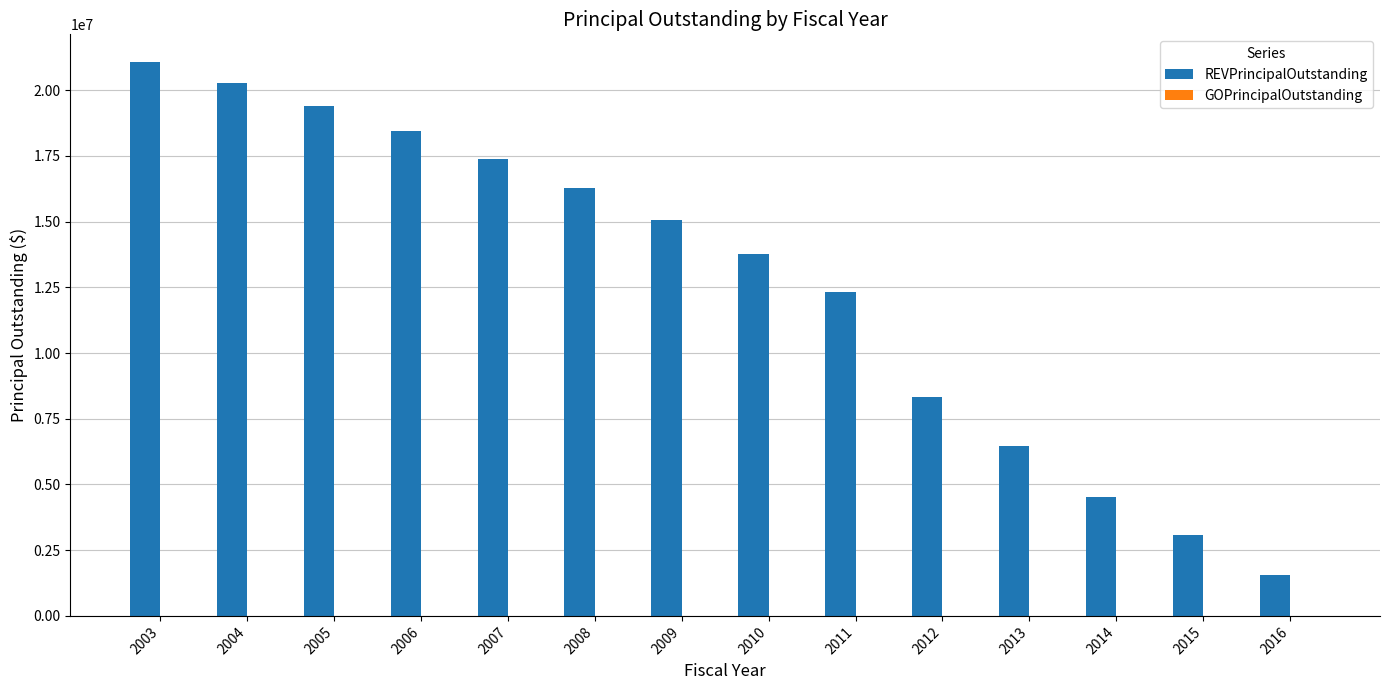

The value at 2008 is 16270000. True or false?

True